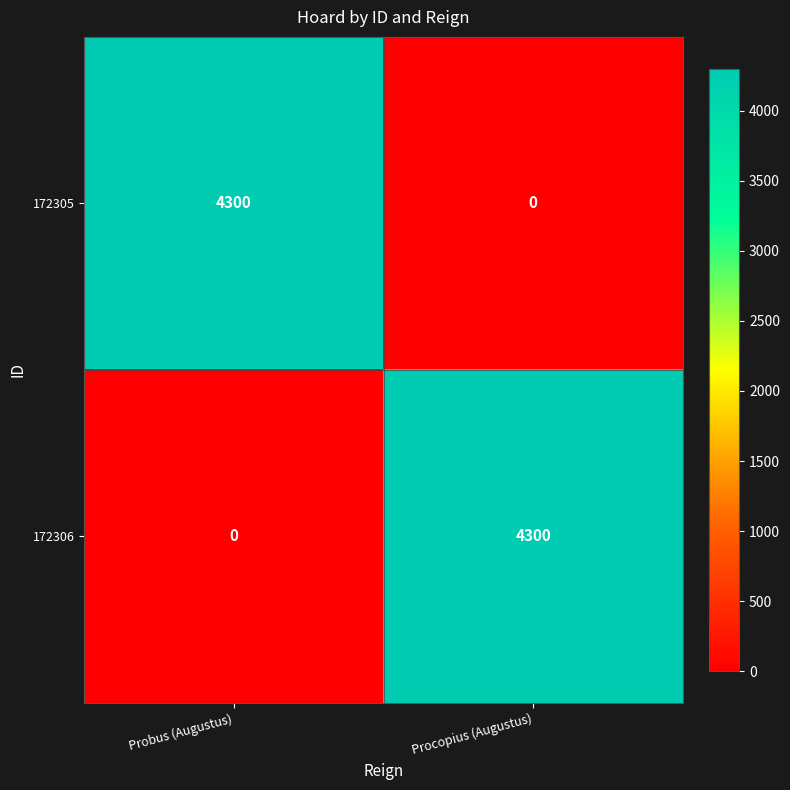

Reading right to left, transcribe all the data shown in this chart.

172305: 0	4300
172306: 4300	0